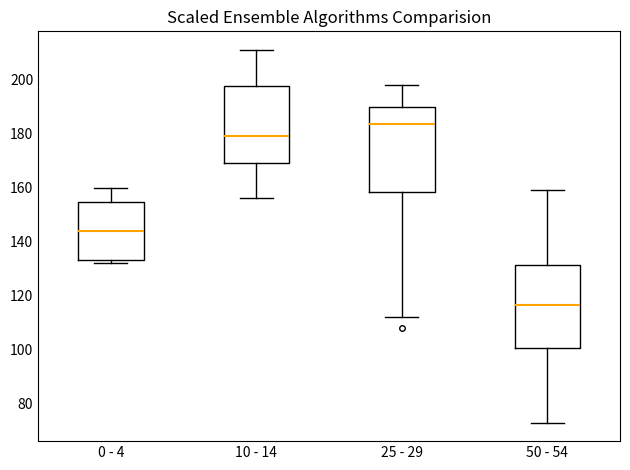

Which box has the lowest median line?

50 - 54